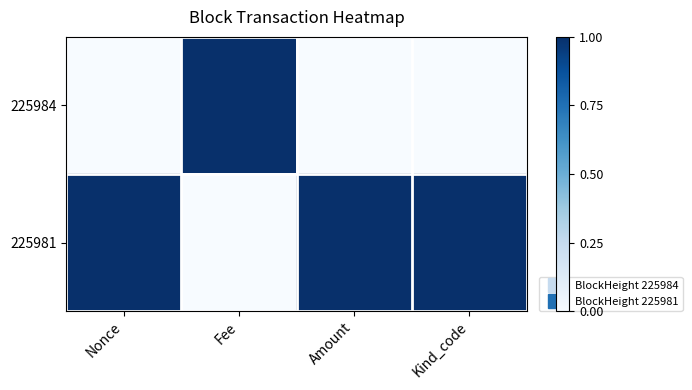

How many data points does each series have?

4